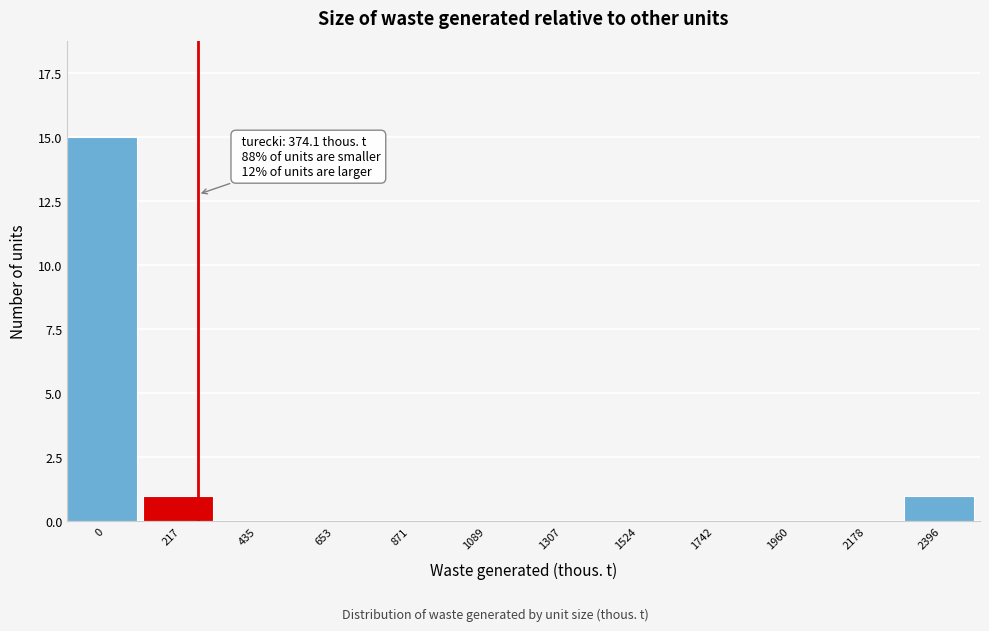

Reading right to left, extract all data points from this chart.

2396=1	2178=0	1960=0	1742=0	1524=0	1307=0	1089=0	871=0	653=0	435=0	217=1	0=15